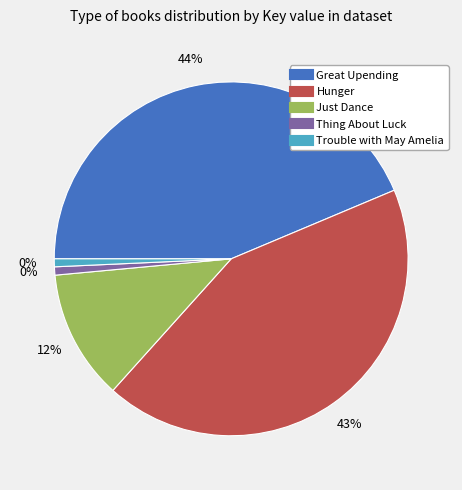

Rank the categories by value from lowest to highest.

Trouble with May Amelia, Thing About Luck, Just Dance, Hunger, Great Upending